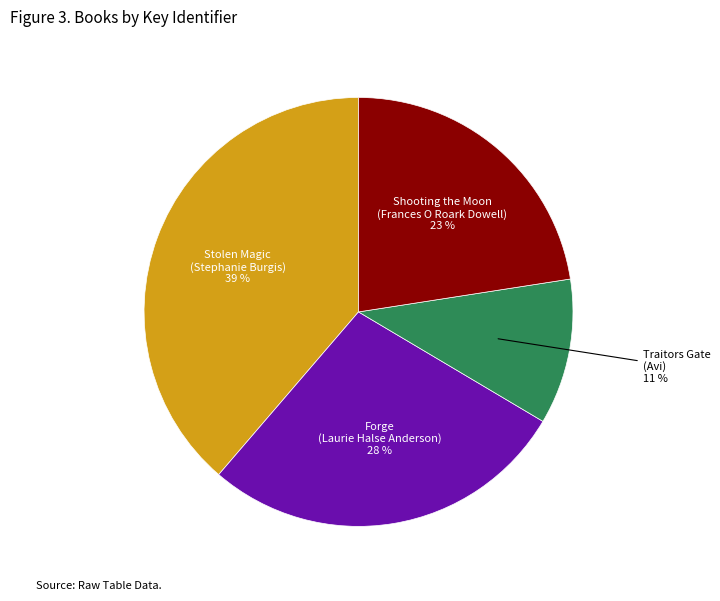

Rank the categories by value from highest to lowest.

Stolen Magic (Stephanie Burgis), Forge (Laurie Halse Anderson), Shooting the Moon (Frances O Roark Dowell), Traitors Gate (Avi)